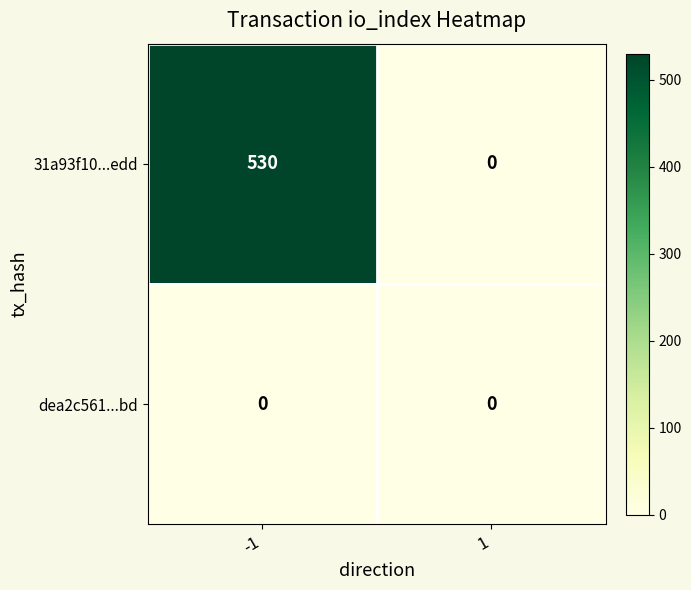

Which series changed the most between -1 and 1?

31a93f10...edd